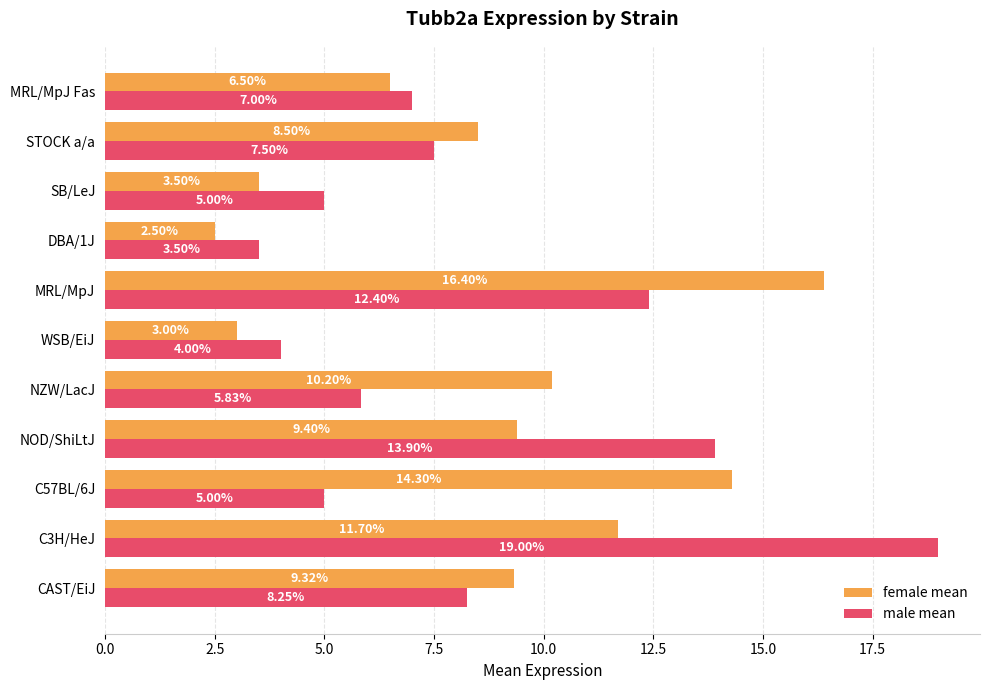

Rank the categories by female mean value from highest to lowest.

MRL/MpJ, C57BL/6J, C3H/HeJ, NZW/LacJ, NOD/ShiLtJ, CAST/EiJ, STOCK a/a, MRL/MpJ Fas, SB/LeJ, WSB/EiJ, DBA/1J